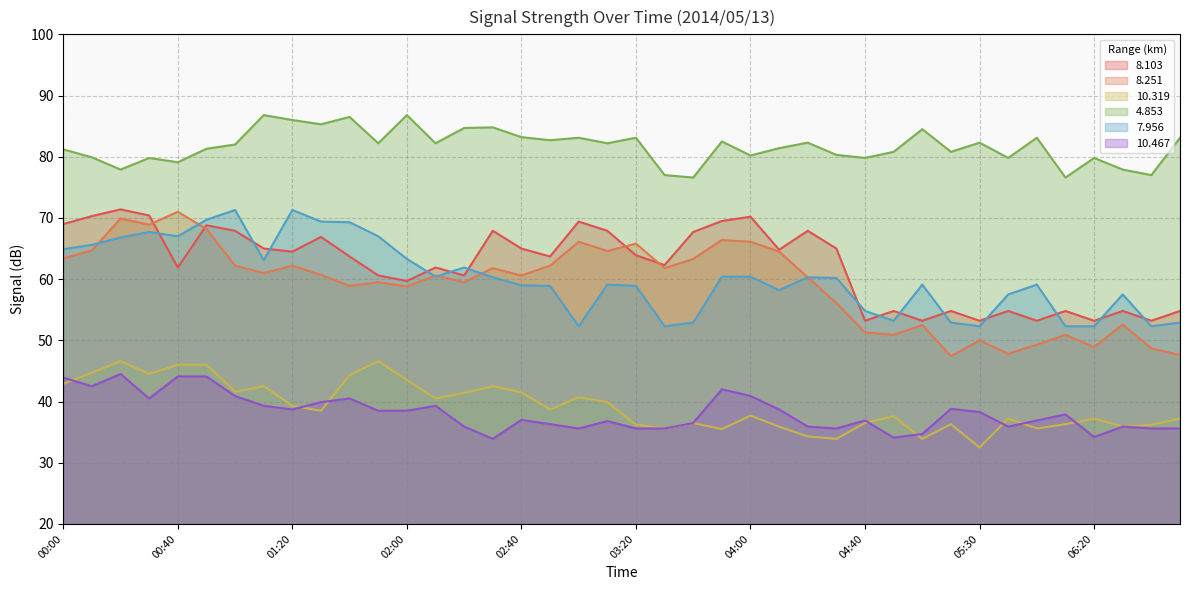

What is the value of the   8.103 point at the 39th from the left?

53.2